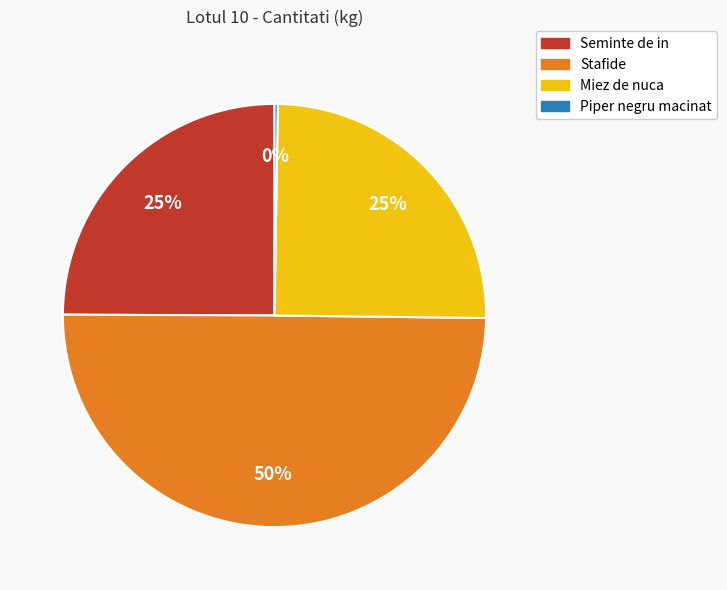

What is the largest slice in the pie chart?

Stafide